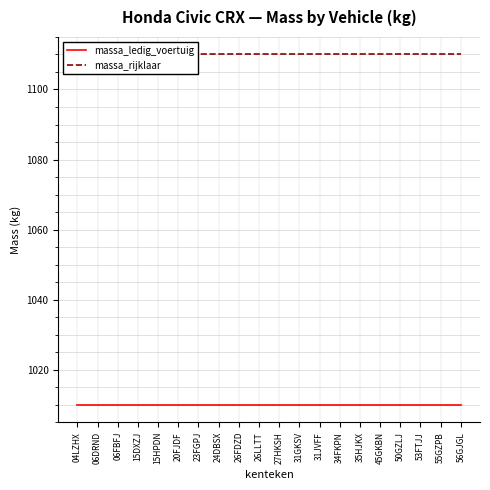

Is it true that massa_rijklaar equals 1110 at 31JVFF?

True